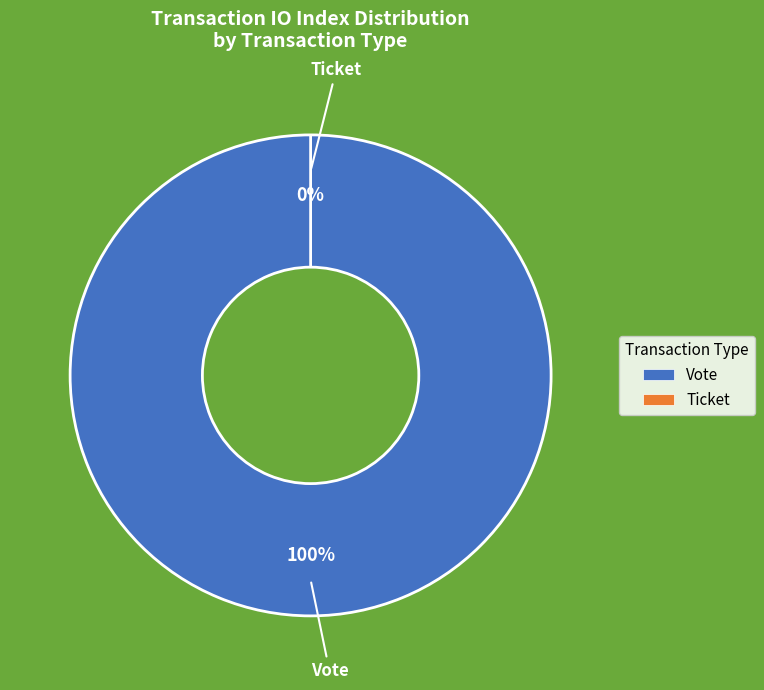

To the nearest percent, what is the combined percentage of Vote (io_index=1) and Ticket (io_index=0)?

100%